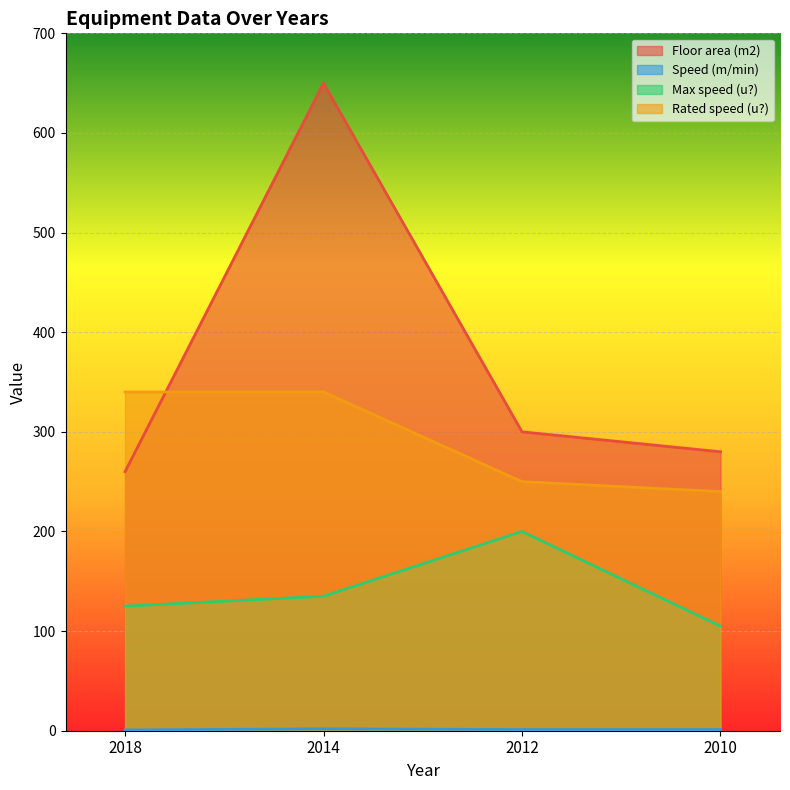

True or false: Speed (m/min) has more than 2 points higher than both neighbors.

False